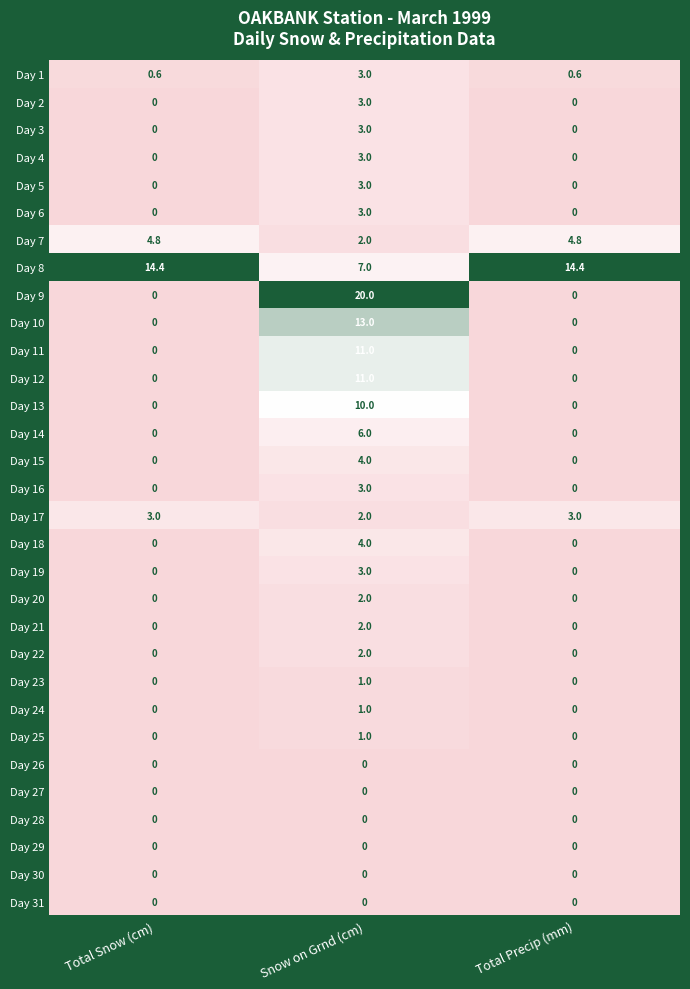

At how many categories does at least one series exceed 0?

3